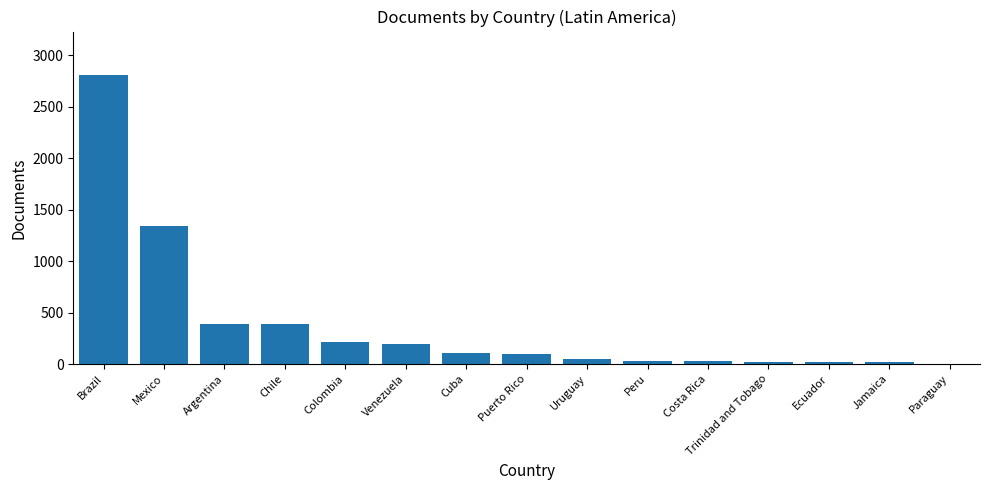

Are the bars horizontal?

No